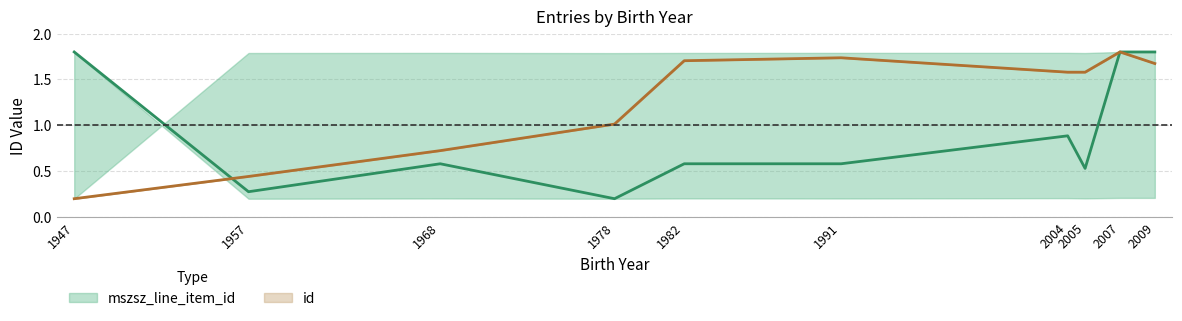

Does the chart have visible grid lines?

Yes